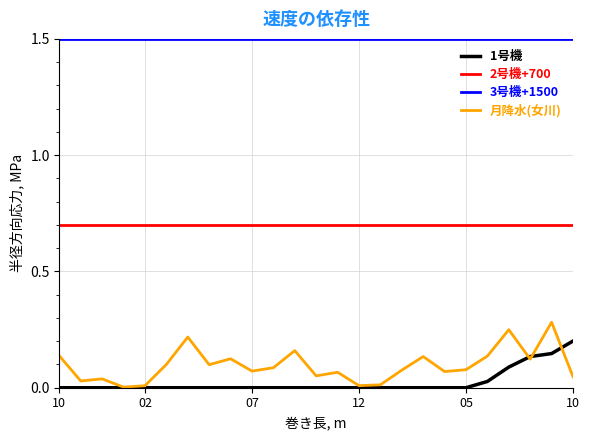

What are all the series names shown in the legend?

1号機, 2号機+700, 3号機+1500, 月降水(女川)